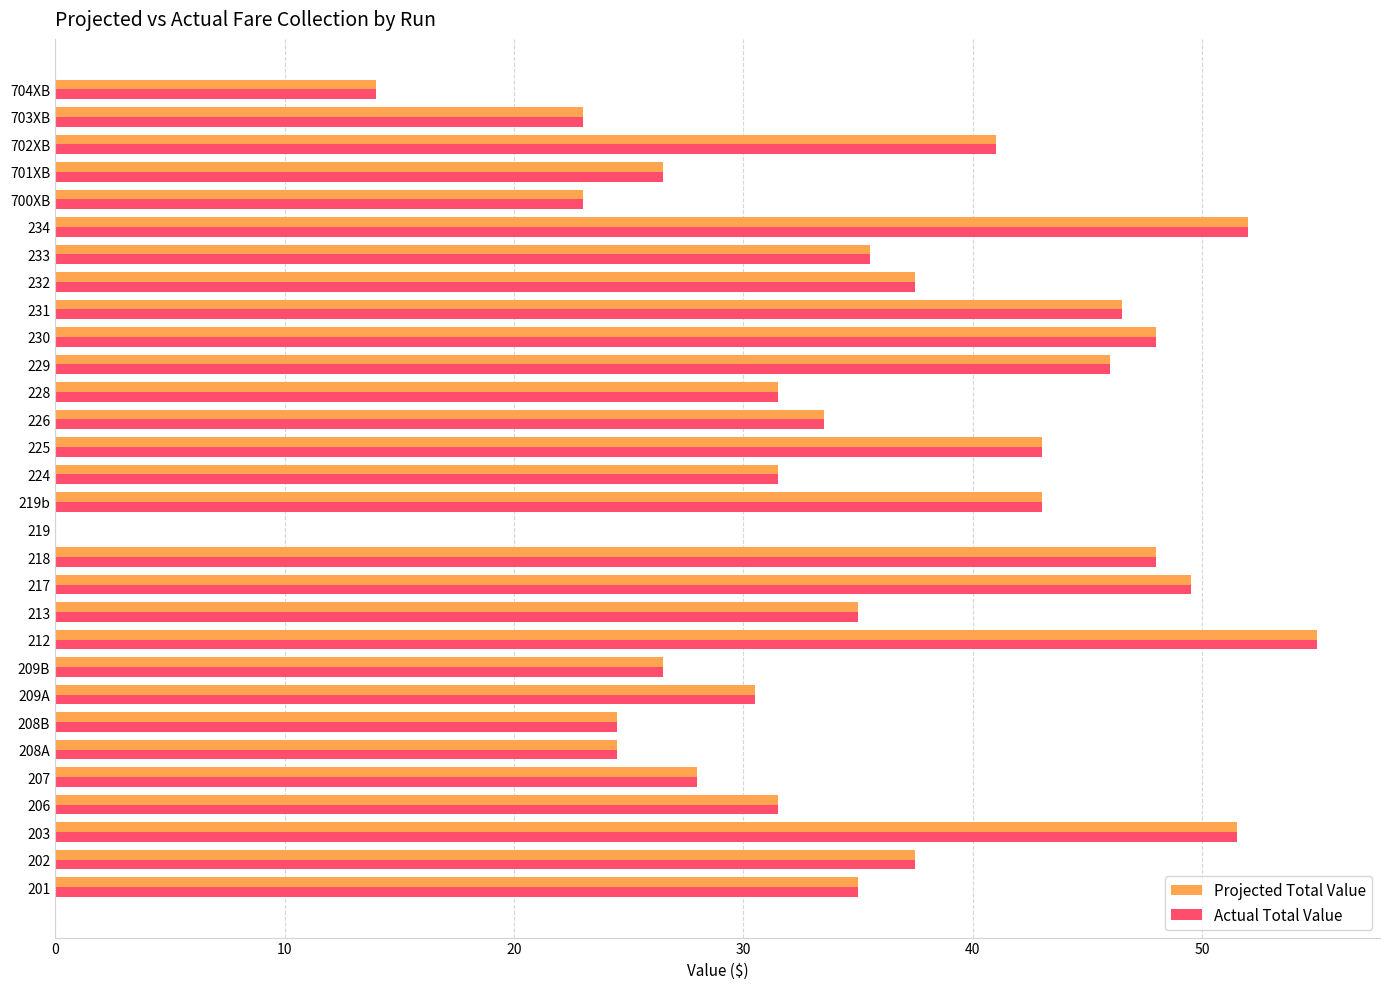

What is the average value of the Actual Total Value series?

35.1